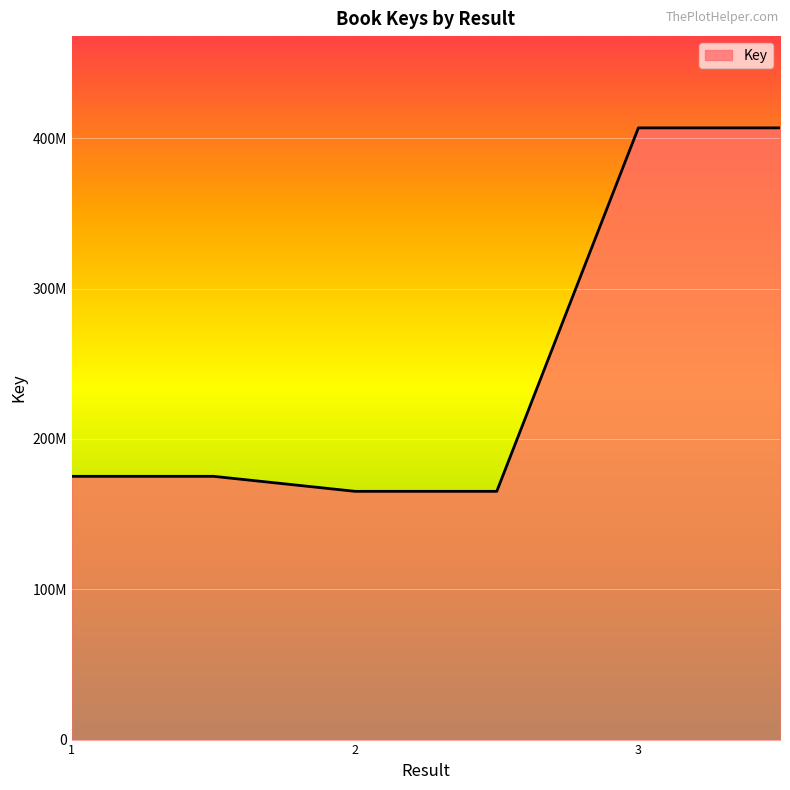

Is this an area chart (filled region under the line)?

Yes